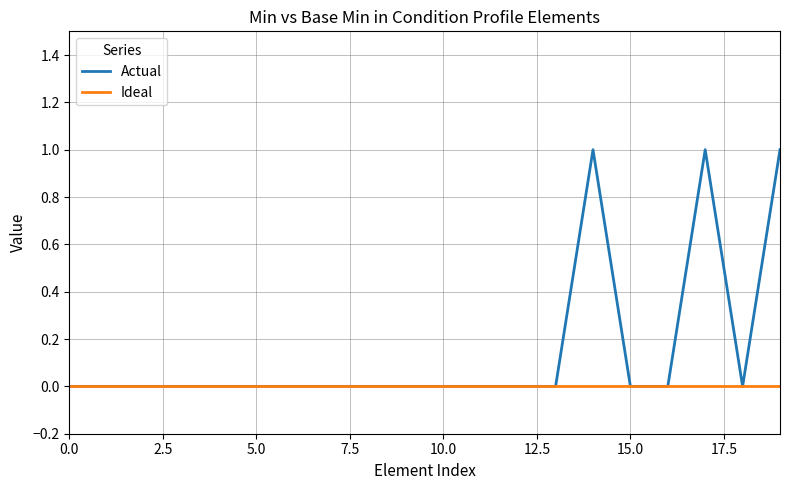

What are all the series names shown in the legend?

Actual, Ideal